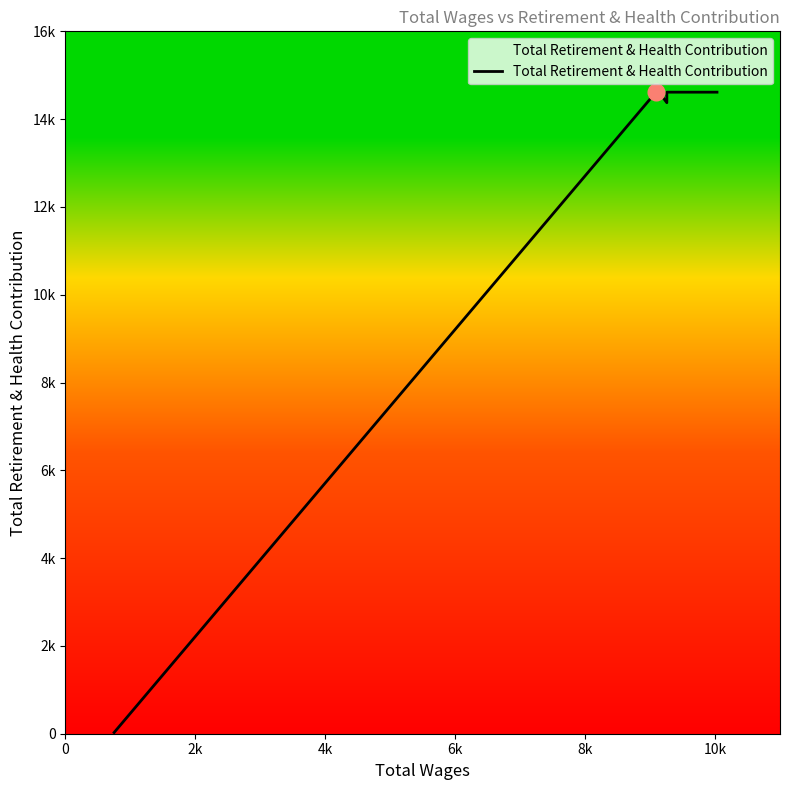

At which label is the value closest to 7321?

8k